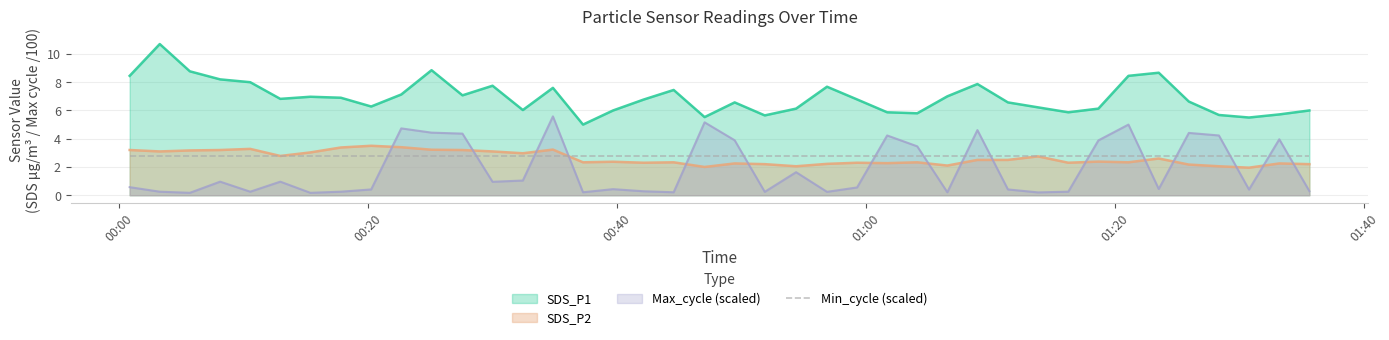

Which series has the widest spread of values?

SDS_P1